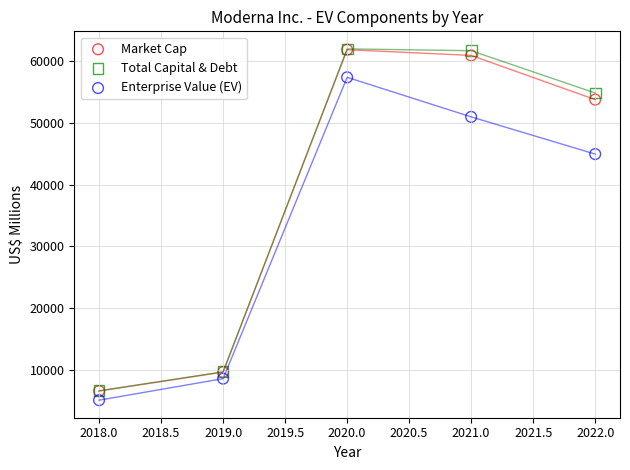

In the Market Cap series, what Y value is closest to 34229?

53802